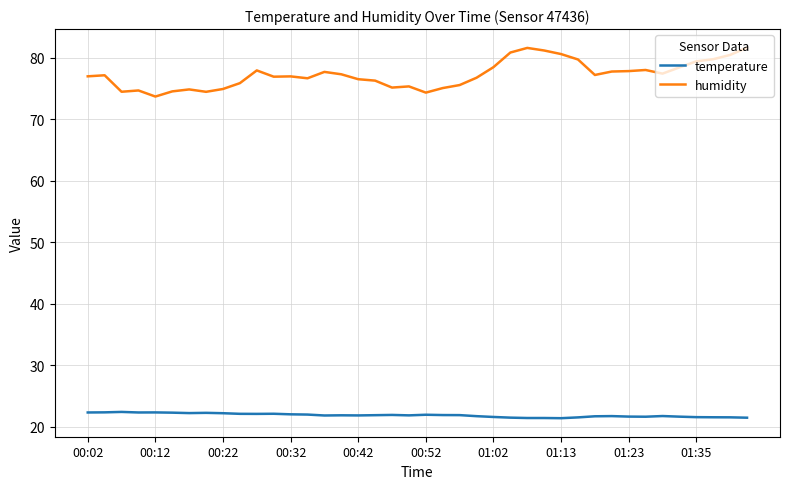

Rank the series by their maximum value, from highest to lowest.

humidity, temperature